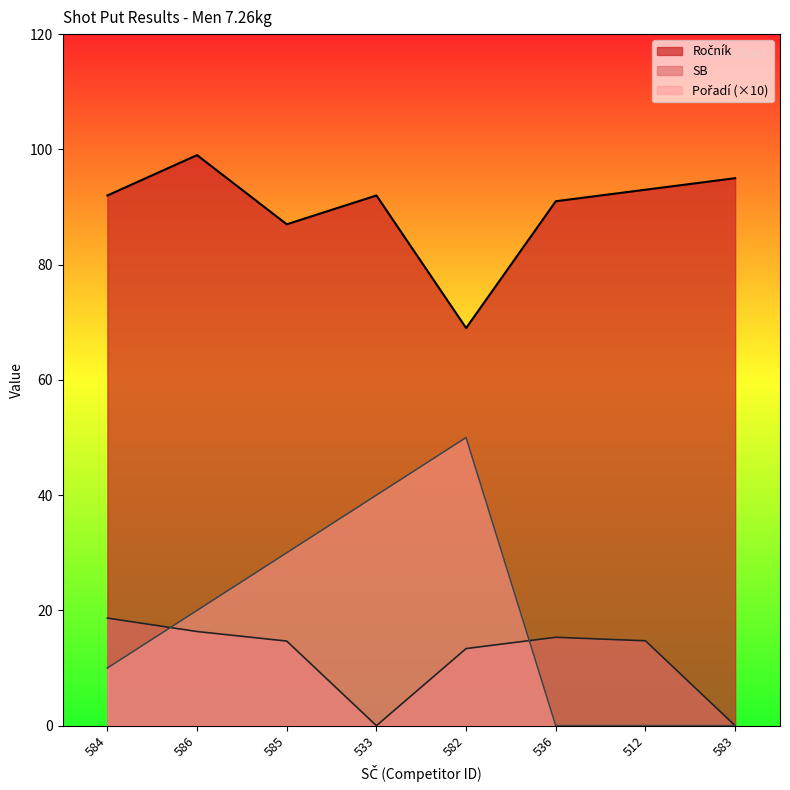

Which series changed the most between 586 and 583?

Pořadí